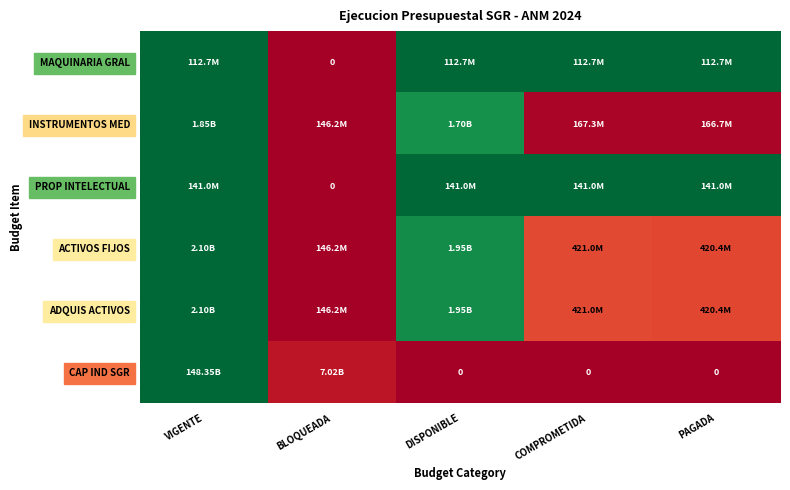

At how many categories does at least one series exceed 0?

5